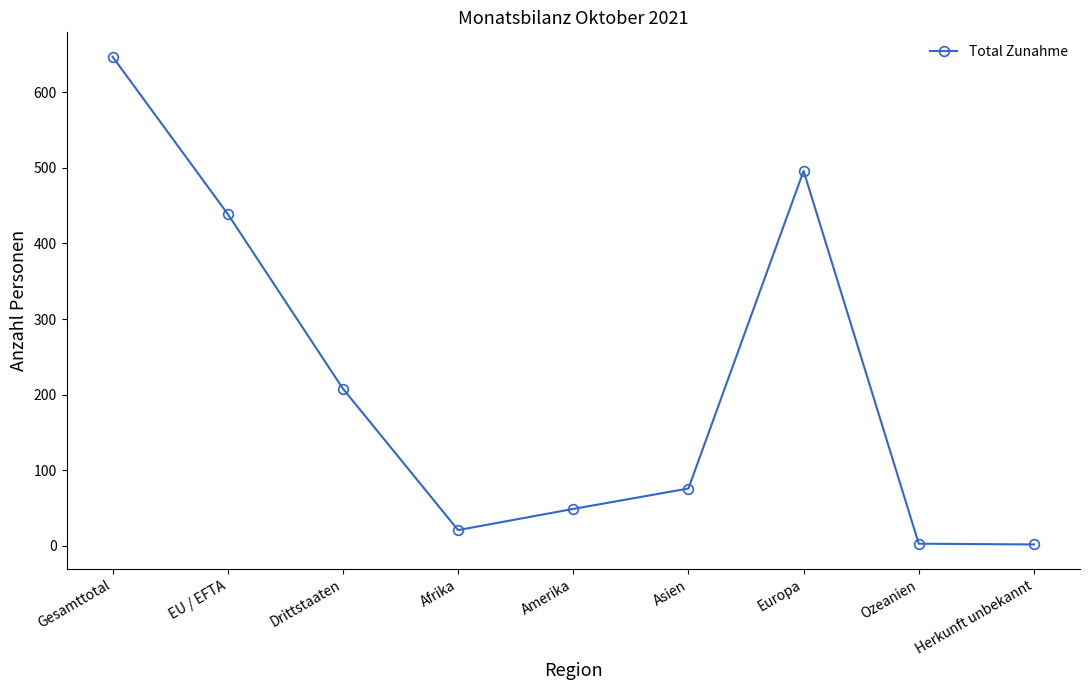

What is the difference between the values at Asien and Afrika?

55